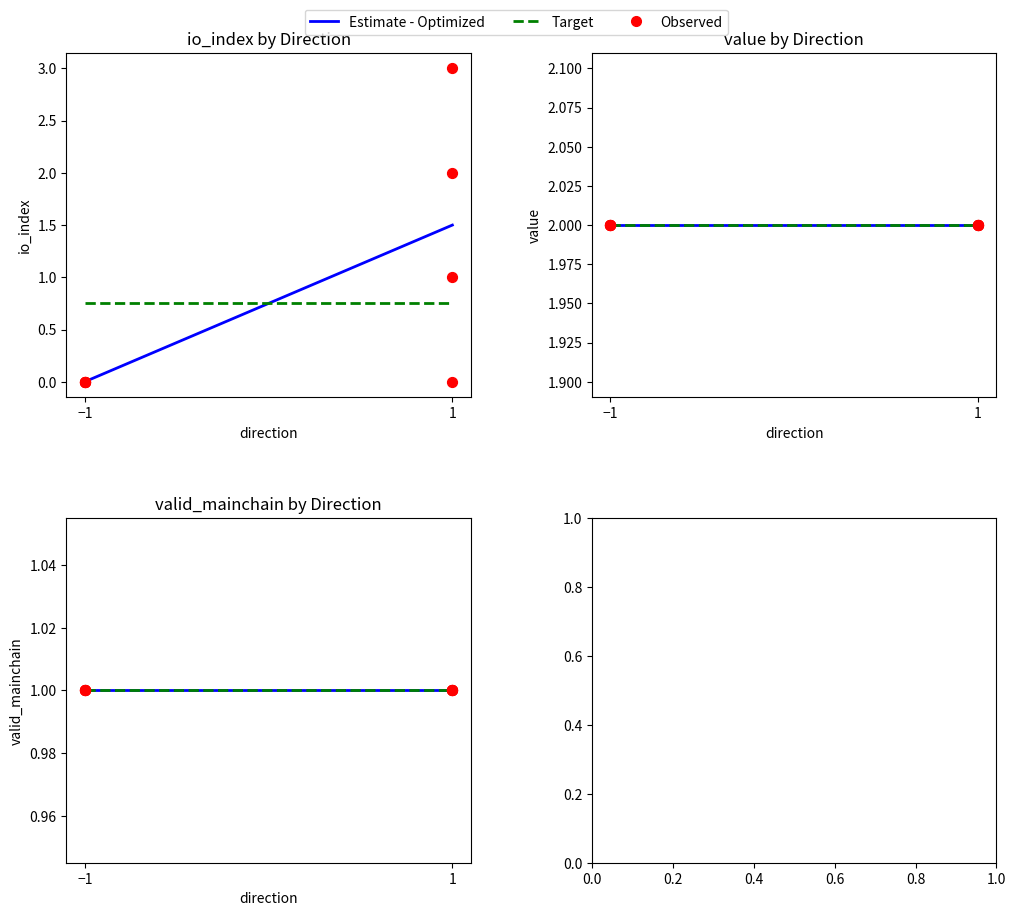

Which series contains the lowest Y value?

io_index